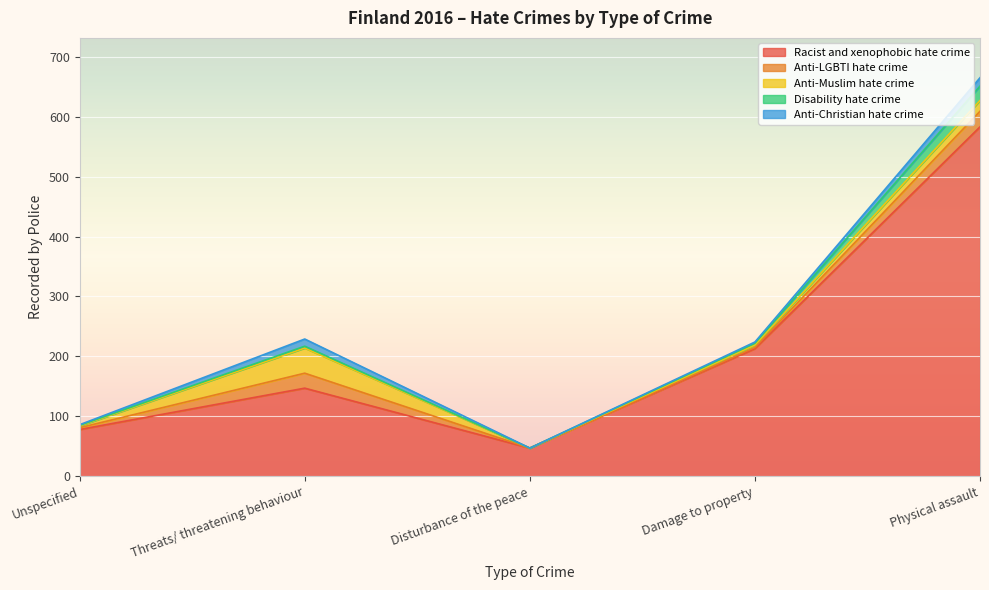

Does the chart display data point markers on the line(s)?

No